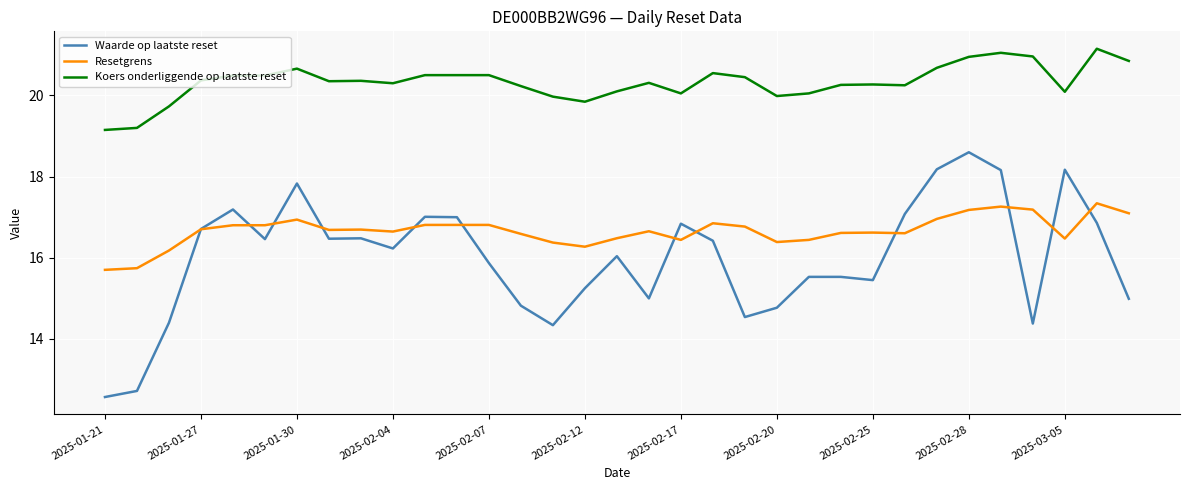

What is the maximum value for Waarde op laatste reset?

18.6